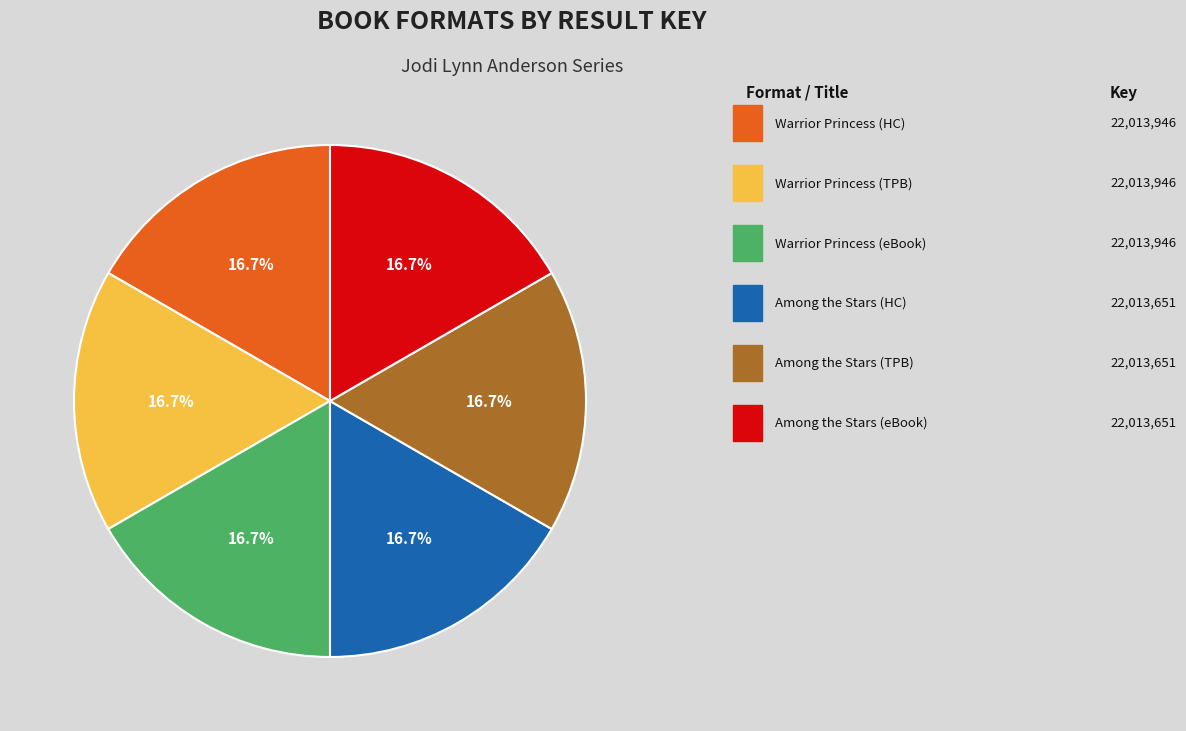

How many segments does this pie chart have?

6